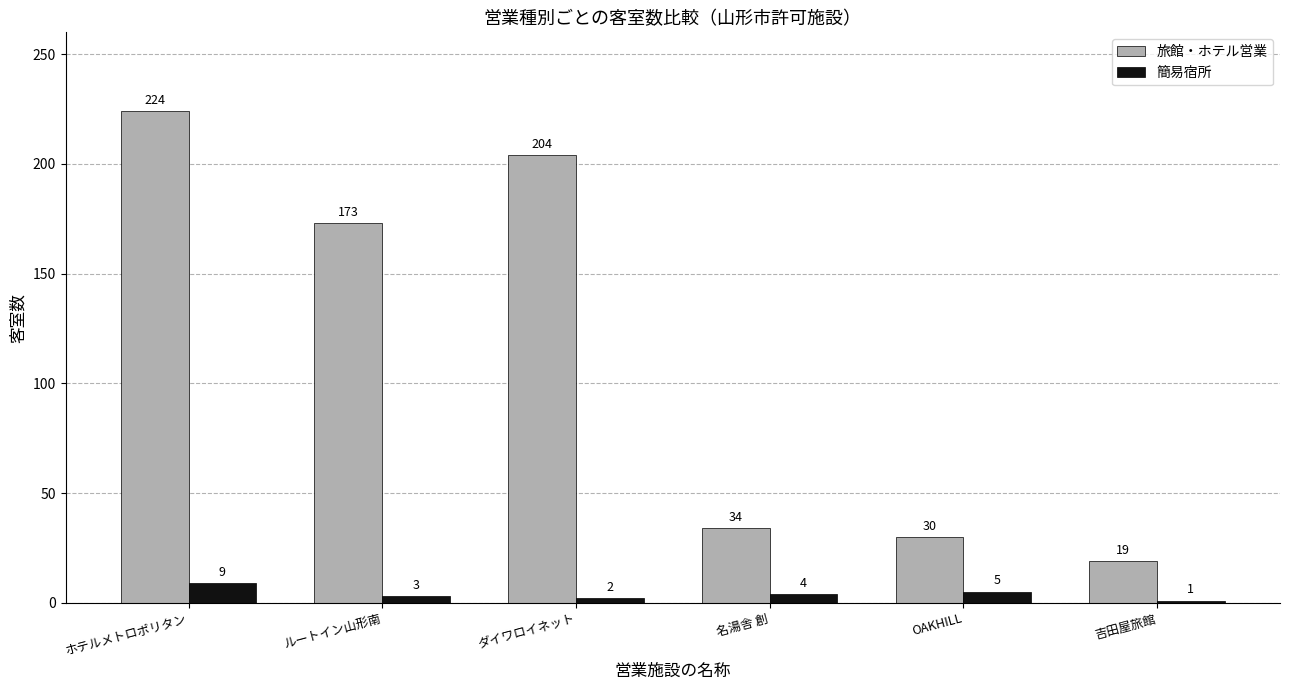

What are all the series names shown in the legend?

旅館・ホテル営業, 簡易宿所